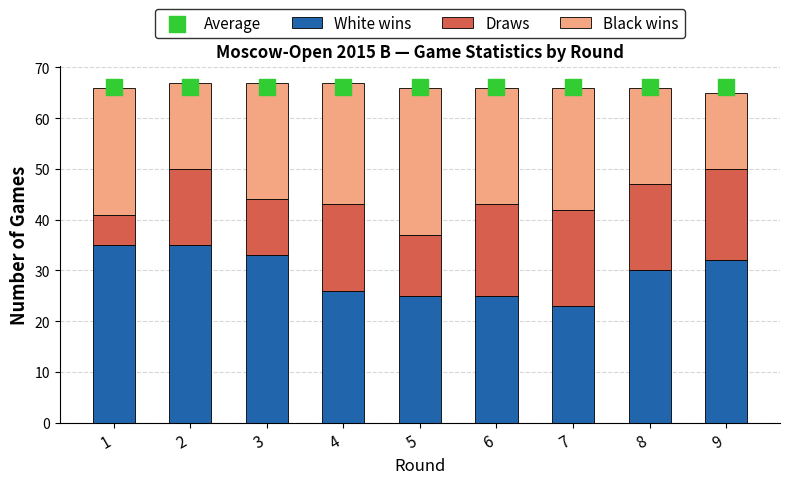

At how many categories does at least one series exceed 9?

9